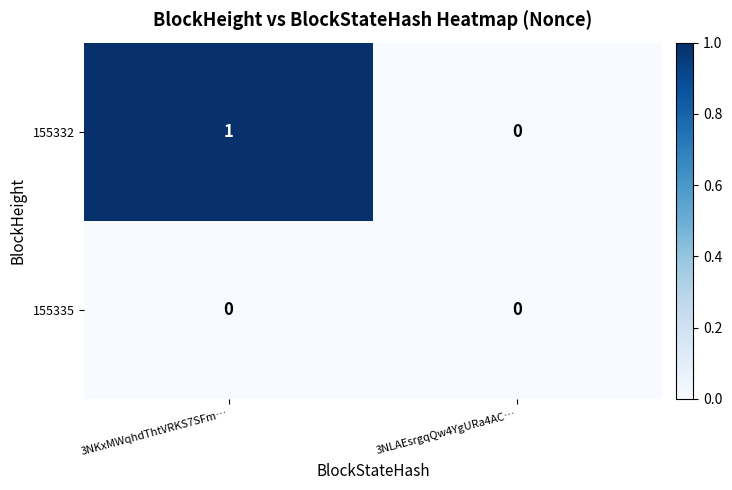

Is it true that 155335 equals 0 at 3NLAEsrgqQw4YgURa4AC…?

True